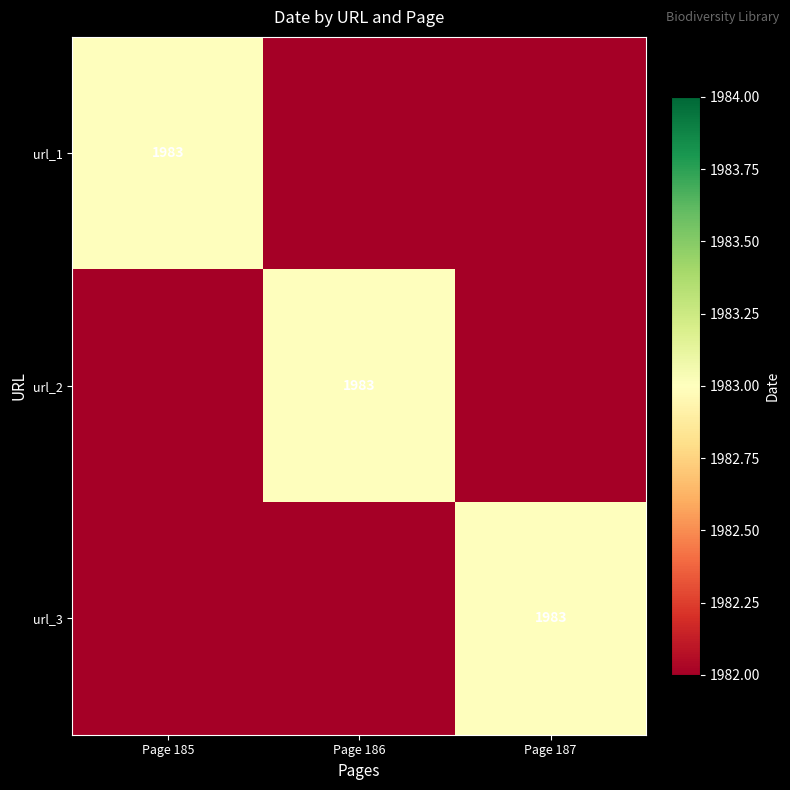

The value of url_2 at Page 186 is 1983. True or false?

True